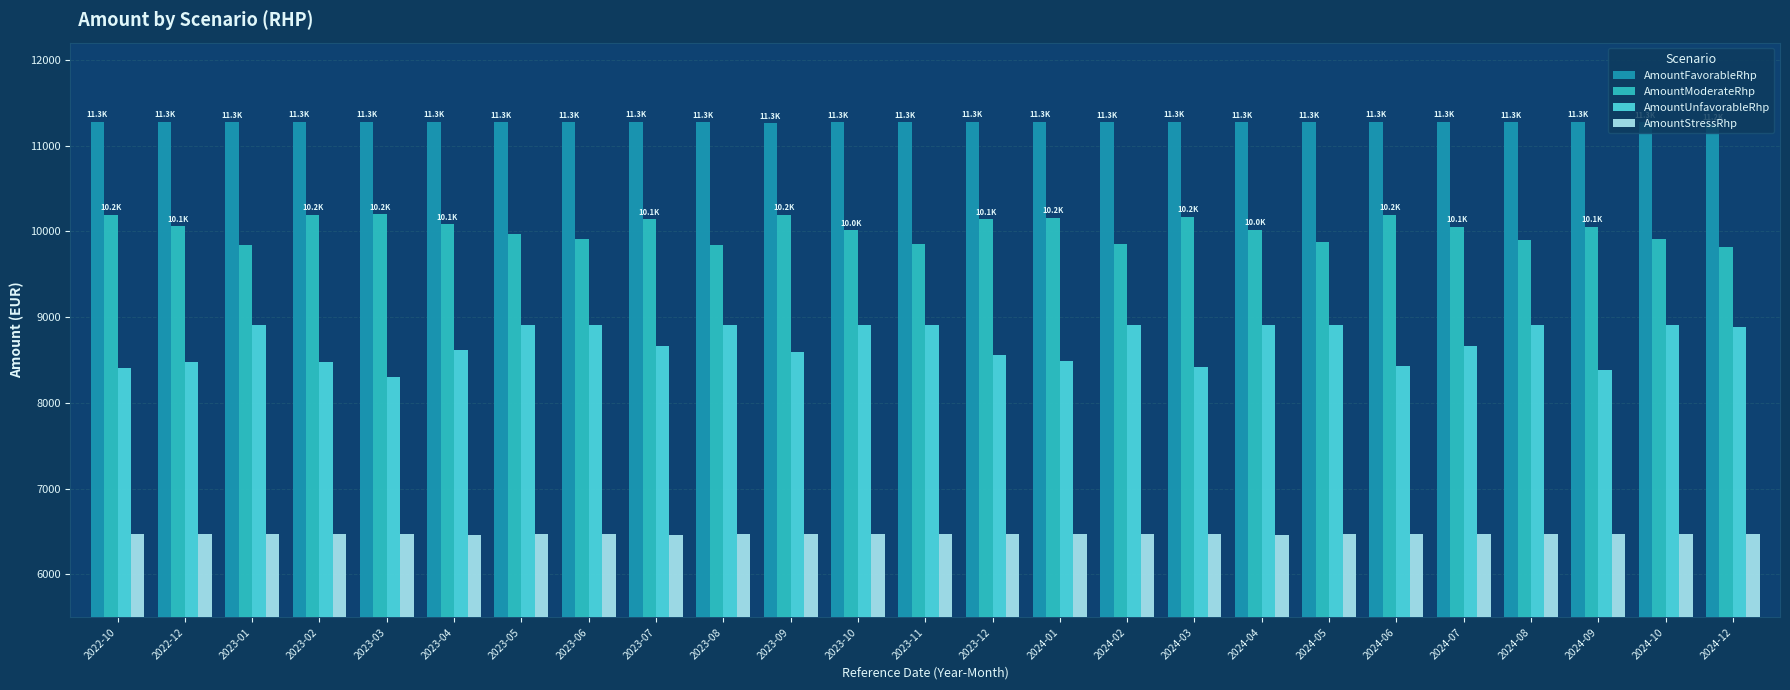

List the series in order of their overall mean, highest first.

AmountFavorableRhp, AmountModerateRhp, AmountUnfavorableRhp, AmountStressRhp